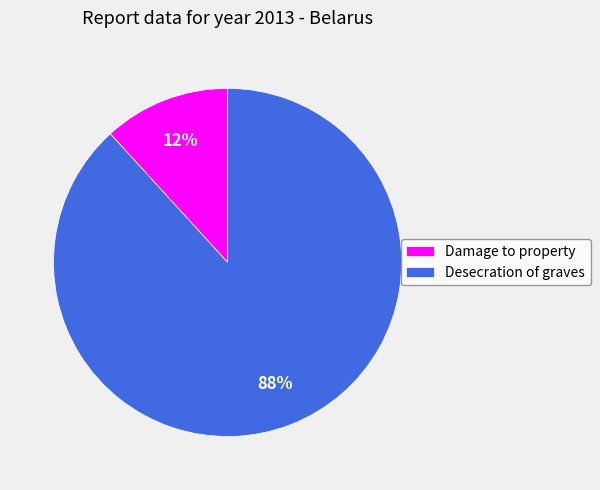

To the nearest percent, what is the difference between the Desecration of graves and Damage to property slice percentages?

76%